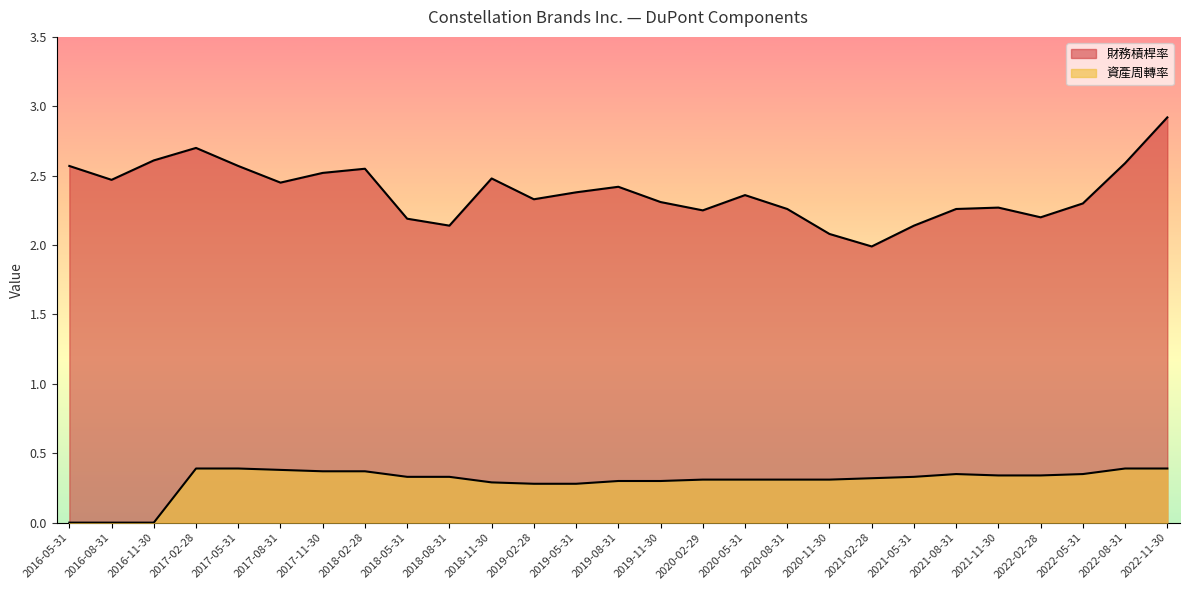

What position from the left is 2020-08-31?

18